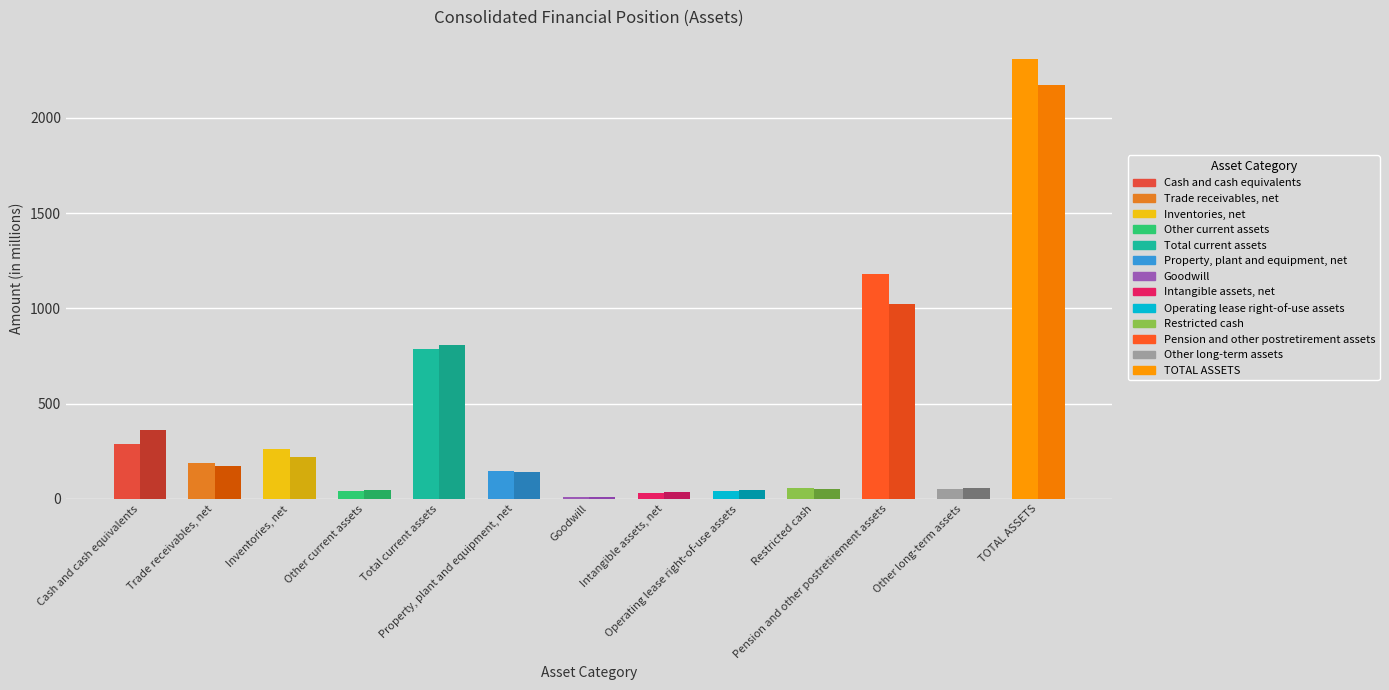

What is the label of the 2nd bar from the left?

Trade receivables, net